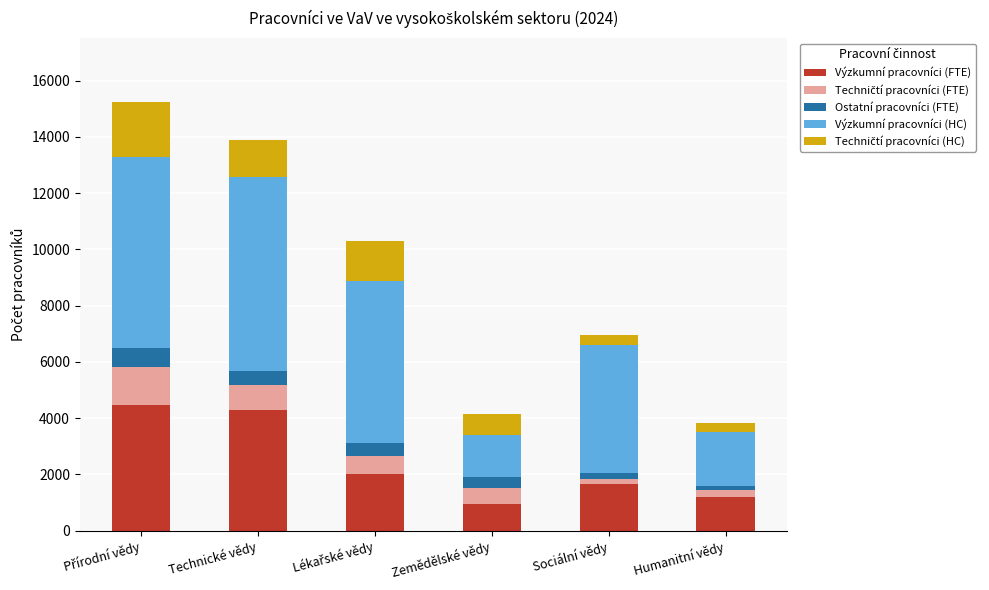

What is the total value across all series at Zemědělské vědy?

4163.6